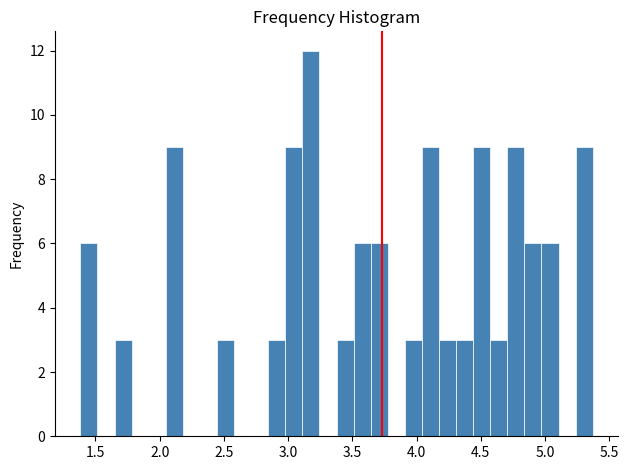

Around what value on the x-axis is the tallest bar? Give the approximate position of its centre, as read against the axis.

3.20